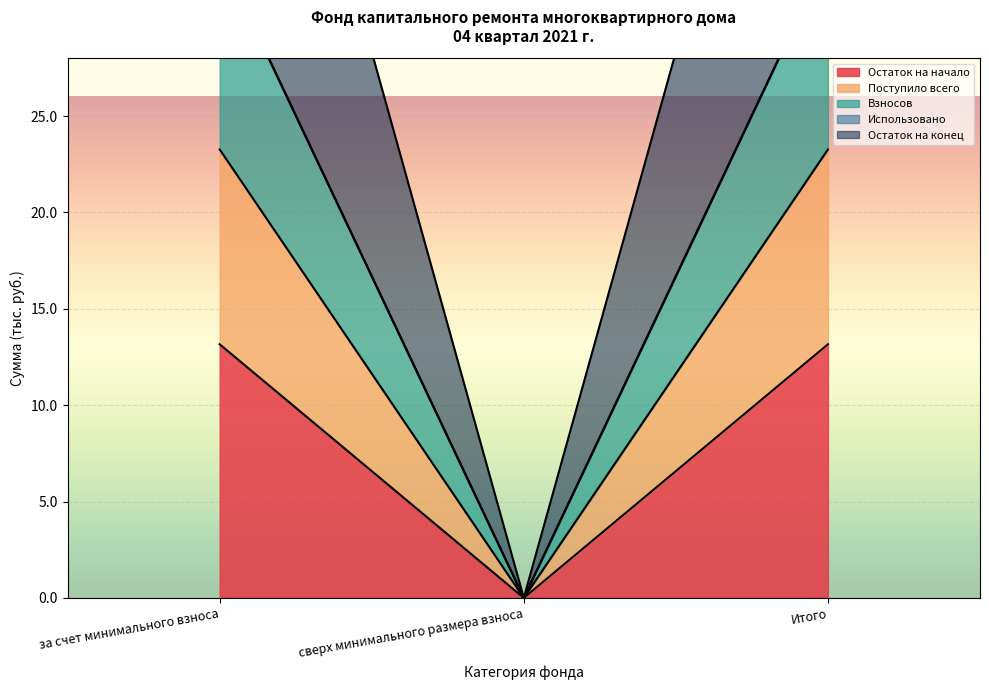

The Остаток на конец series shows 26.9 at за счет минимального взноса. True or false?

False